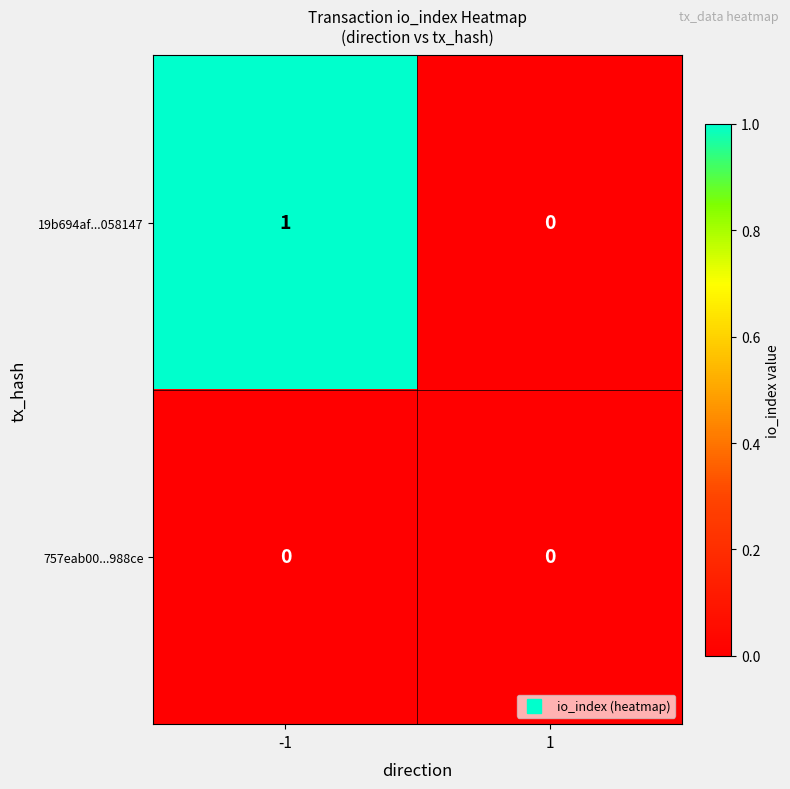

List the series in order of their overall mean, lowest first.

757eab00...988ce, 19b694af...058147